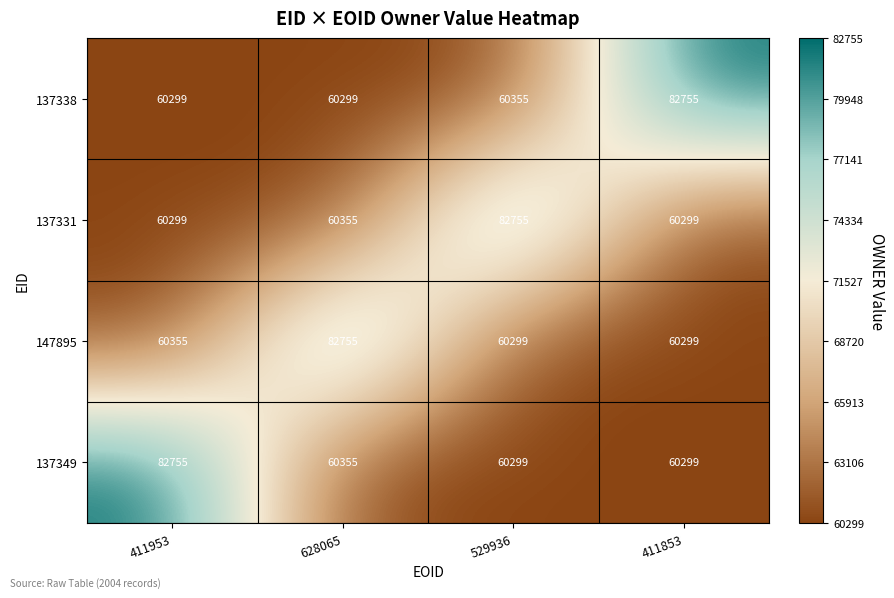

What is the difference between the maximum and minimum values in the 137331 series?

22456